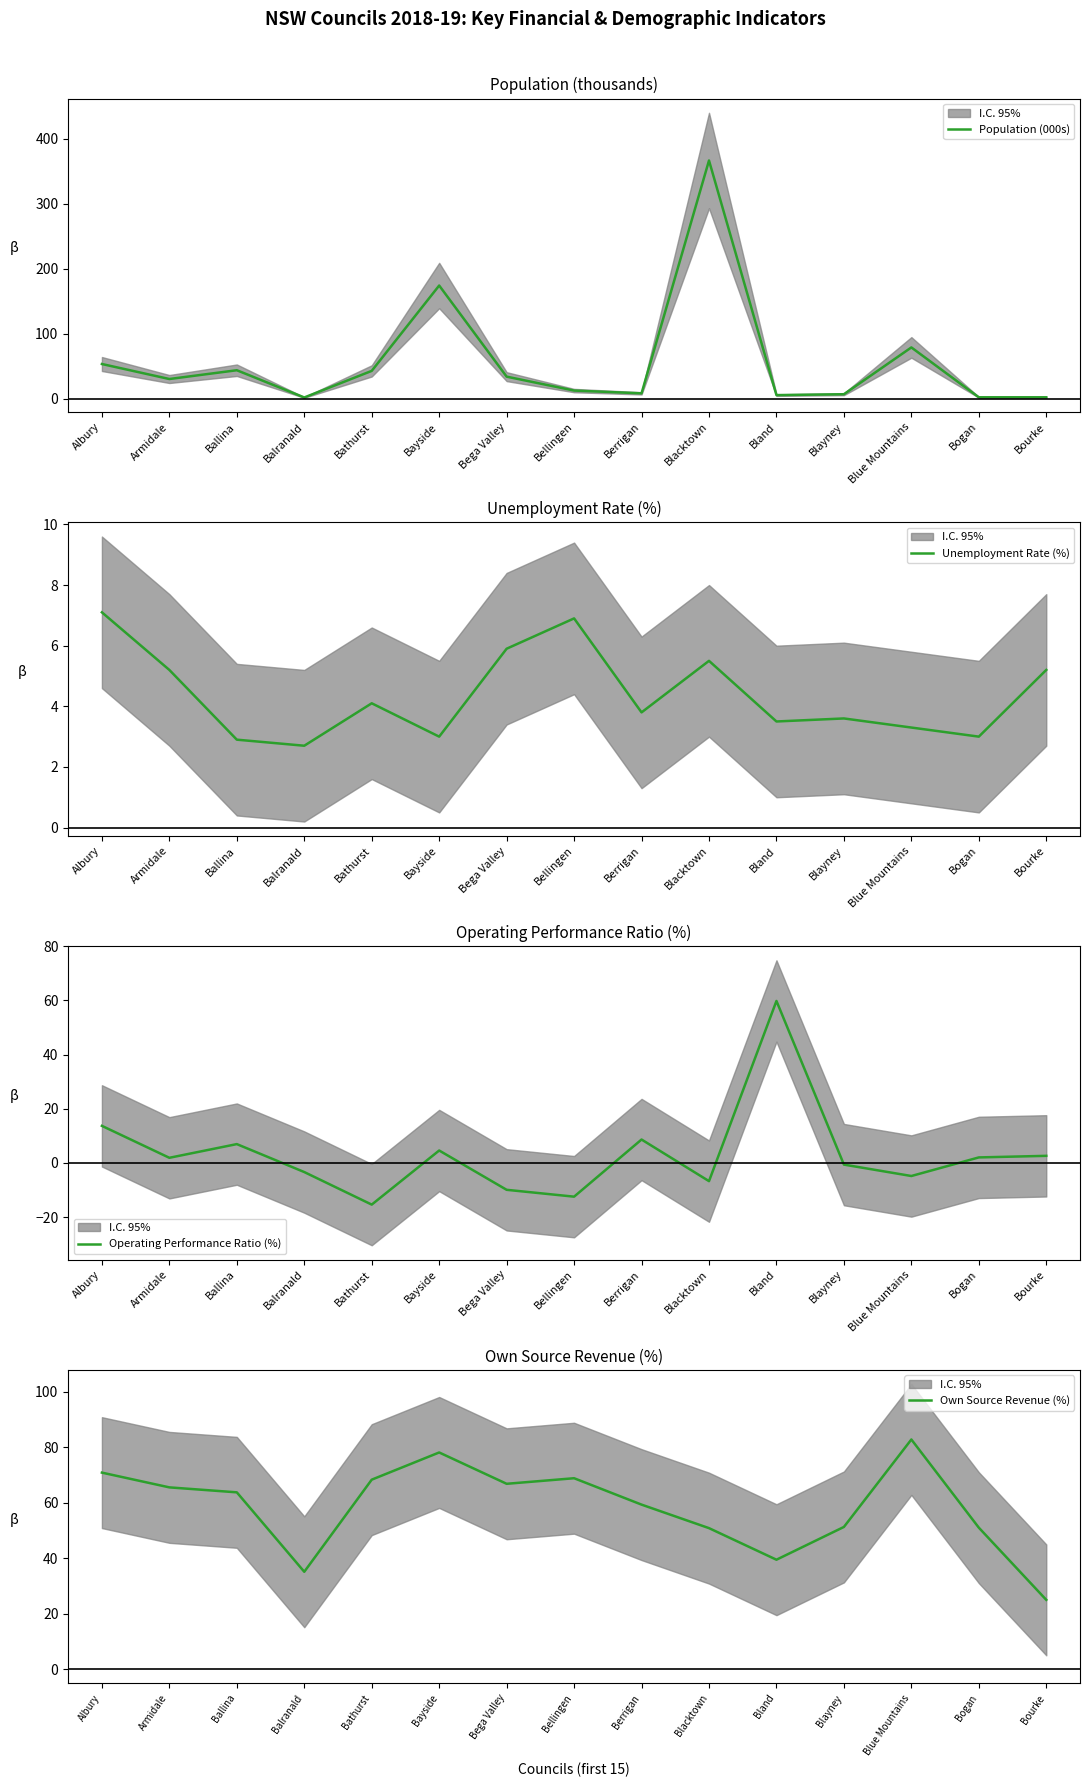

Rank the series at Albury from highest to lowest value.

Own Source Revenue (%), Population (000s), Operating Performance Ratio (%), Unemployment Rate (%)